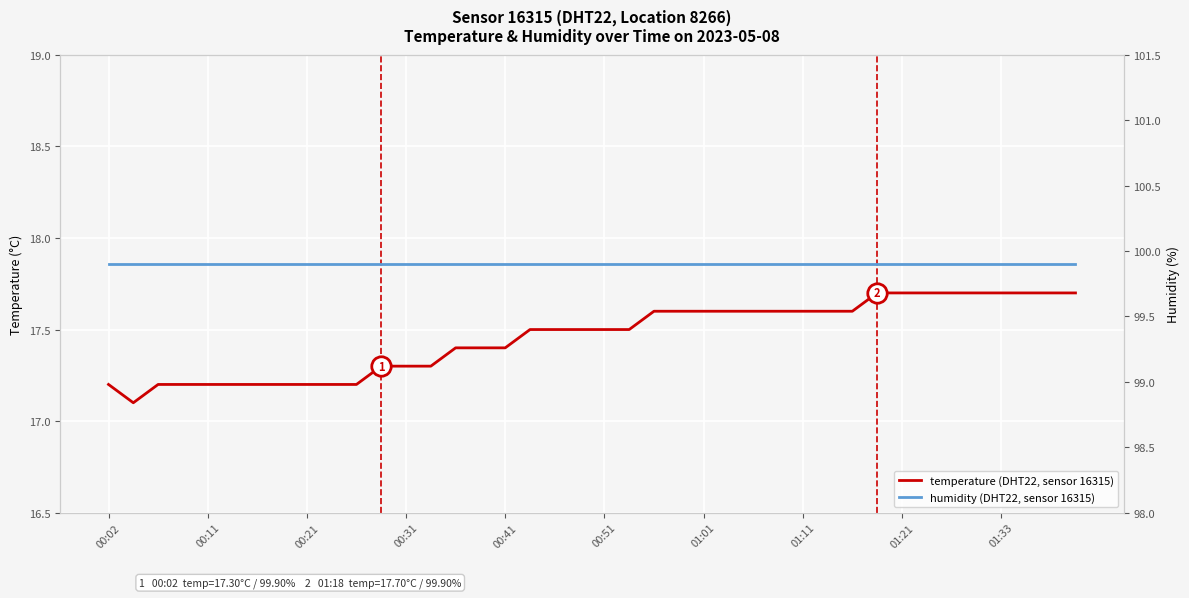

Between 14 and 19, which series saw the biggest shift?

temperature (DHT22, sensor 16315)